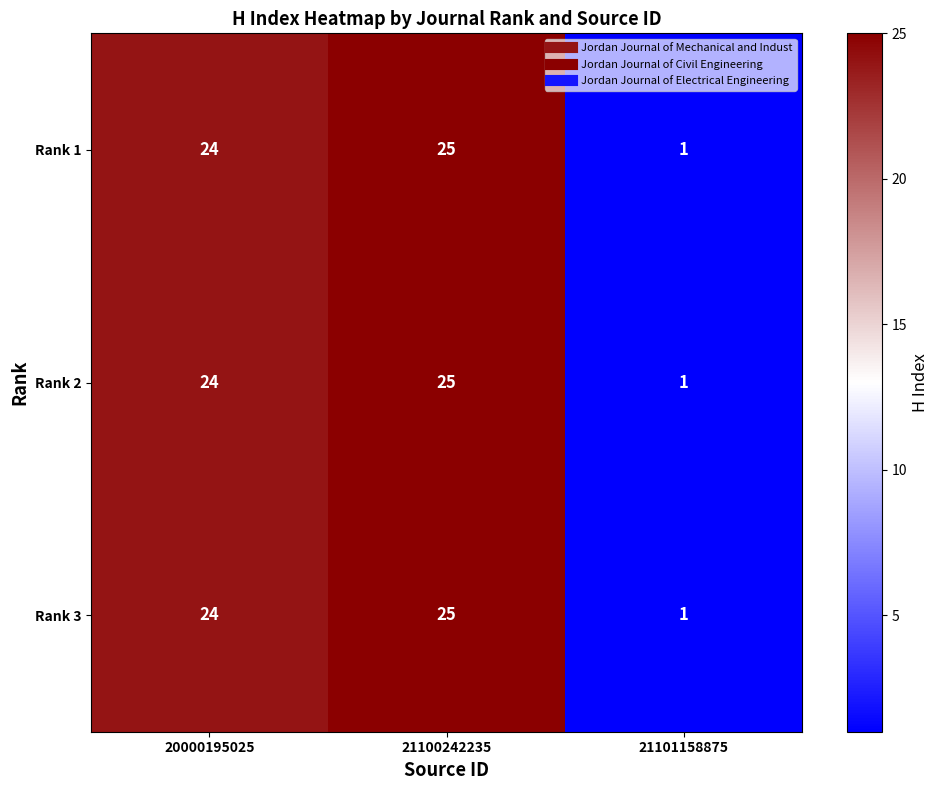

List the labels in order of Rank 3 value, largest first.

21100242235, 20000195025, 21101158875